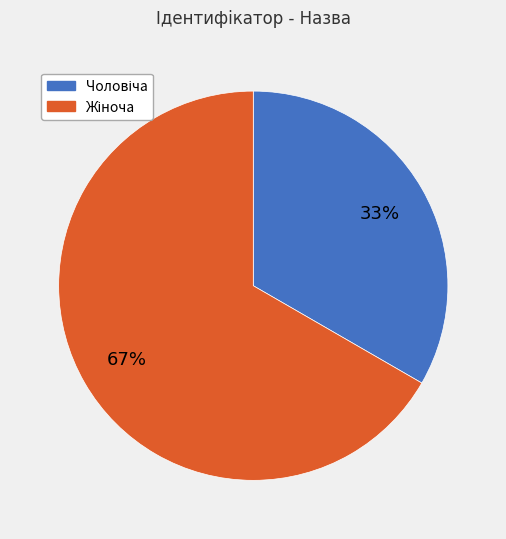

To the nearest percent, what is the average slice percentage?

50%